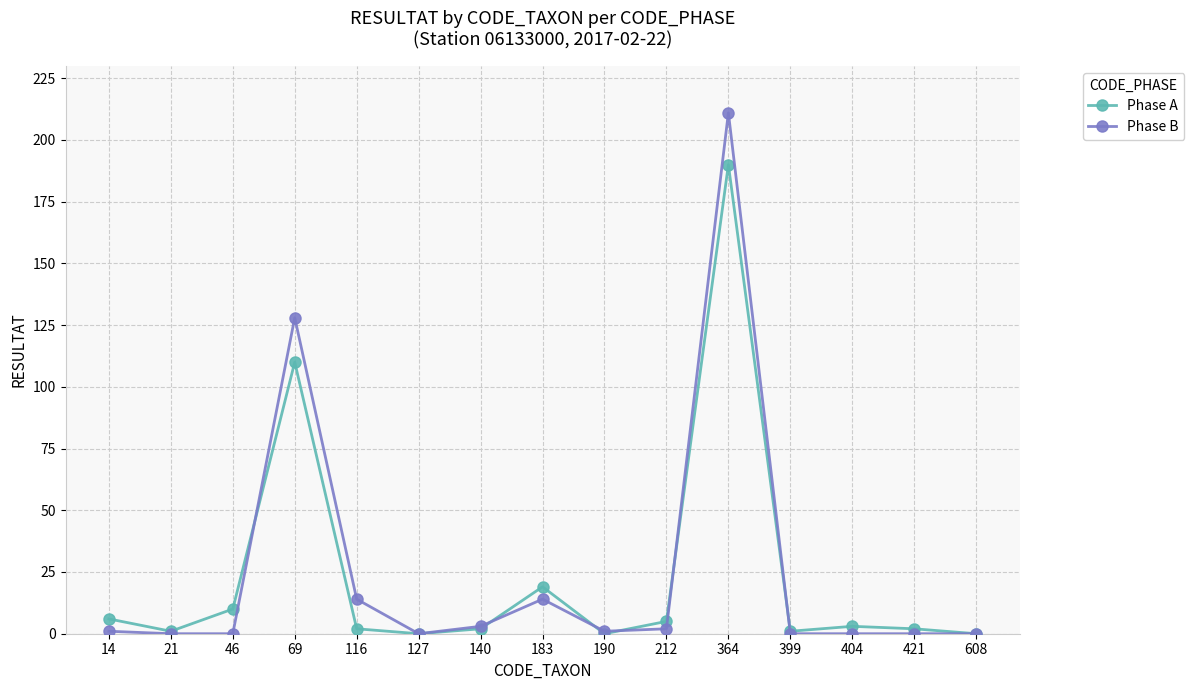

What is the spread (max minus min) of values at 183?

5